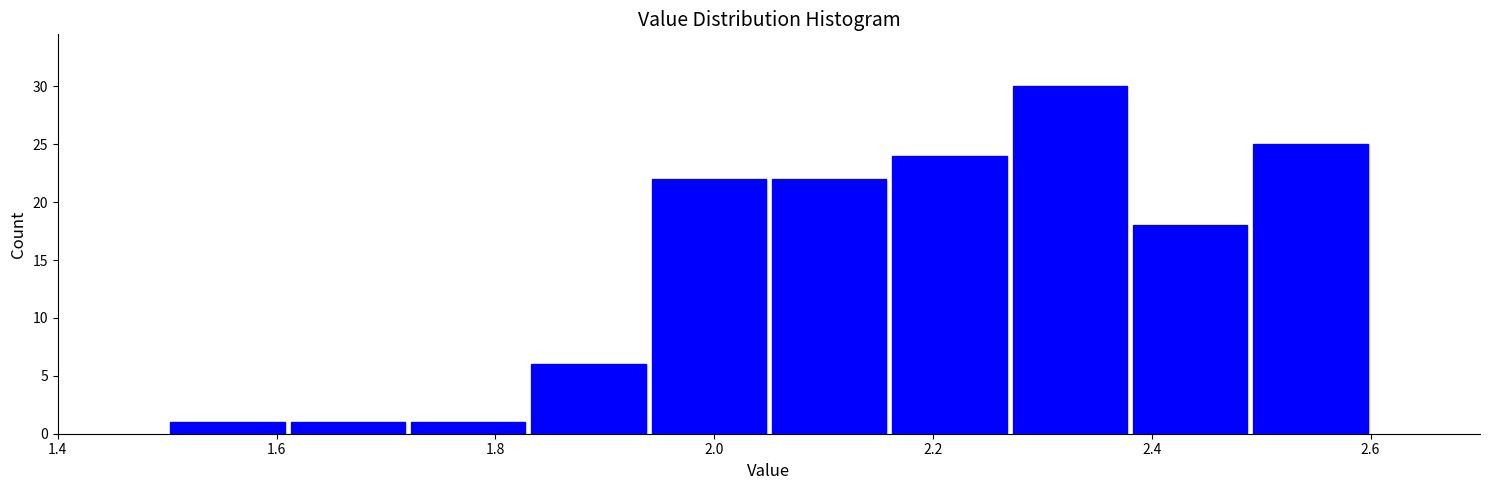

Over which range of the x-axis is the bar tallest?

2.27 to 2.38